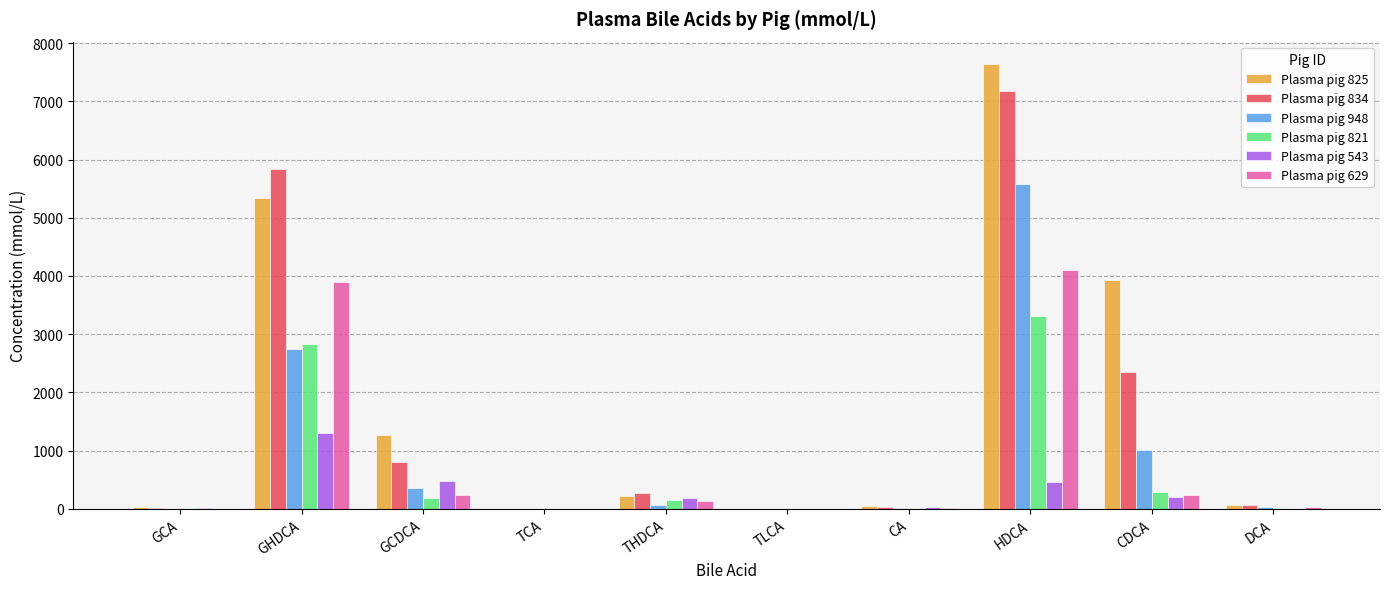

How many data points in Plasma pig 821 are above 155?

5